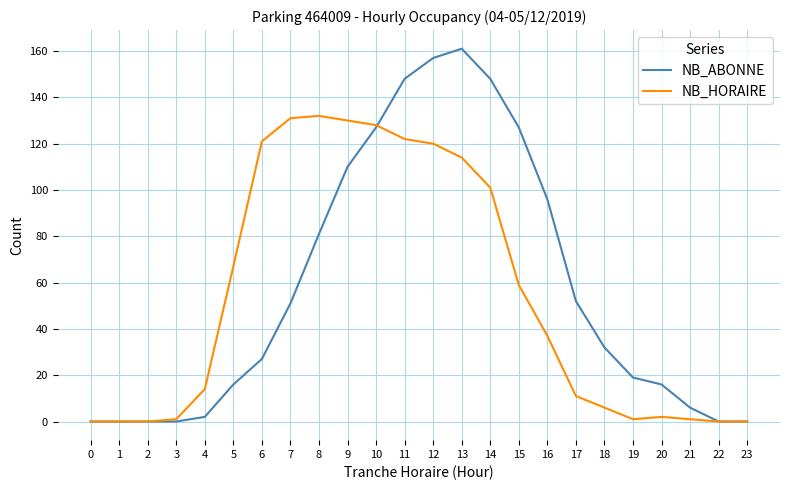

The NB_HORAIRE series shows 0 at 22. True or false?

True